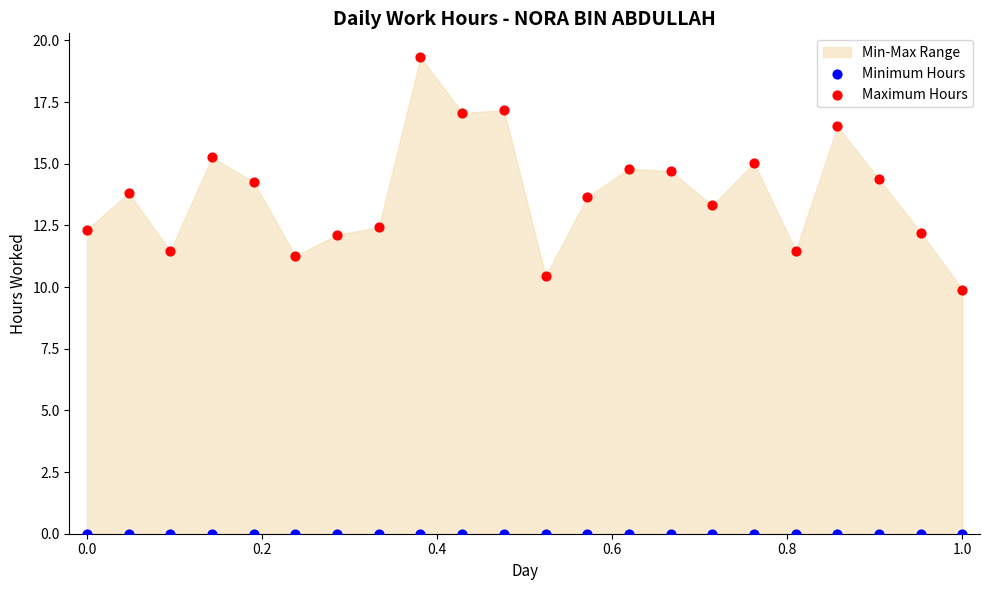

Which series reaches the minimum Y coordinate?

Minimum Hours